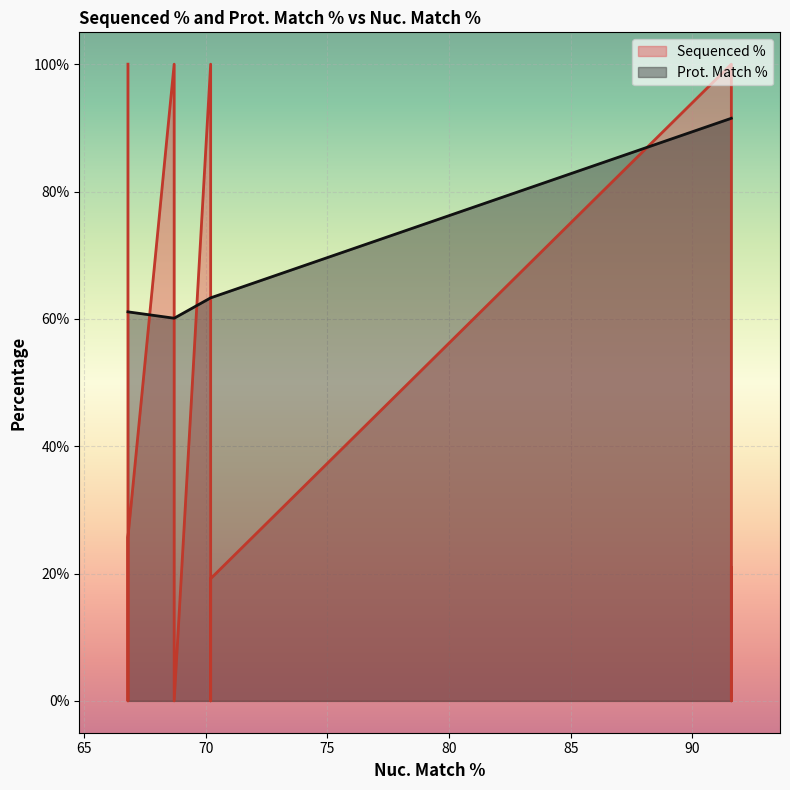

What is the difference between the second highest and second lowest values in the Sequenced % series?

100.0